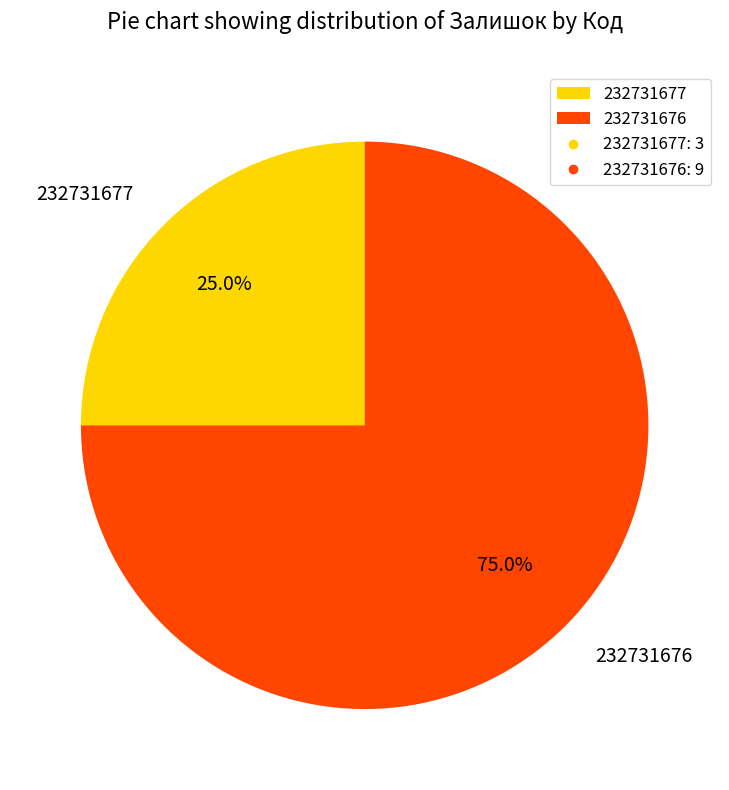

What is the smallest slice in the pie chart?

232731677